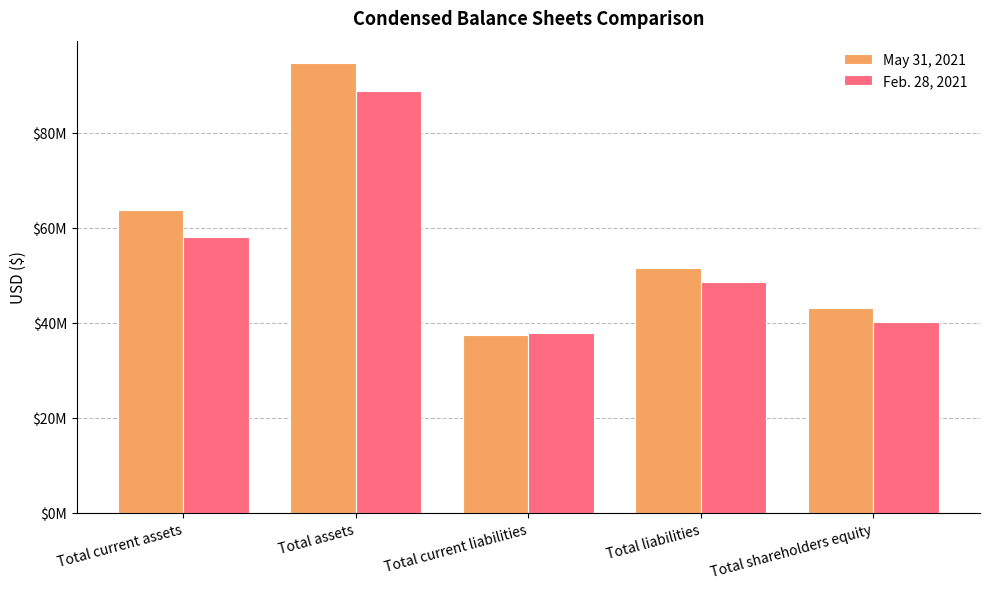

What is the sum of all May 31, 2021 values?

290524800